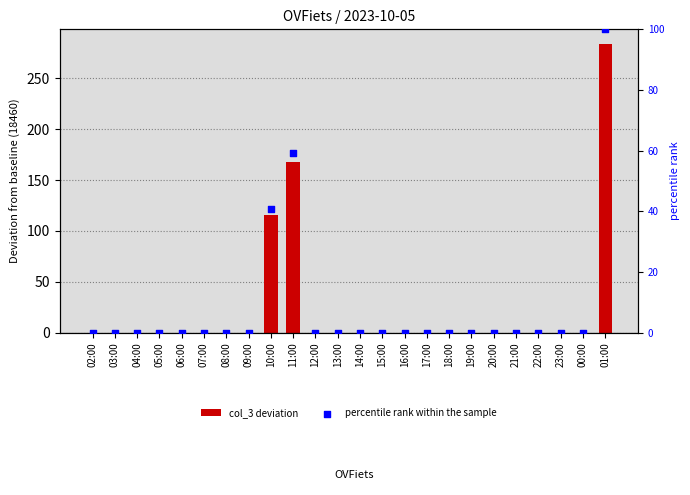

Which series has the widest spread of Y values?

col_3 deviation from baseline